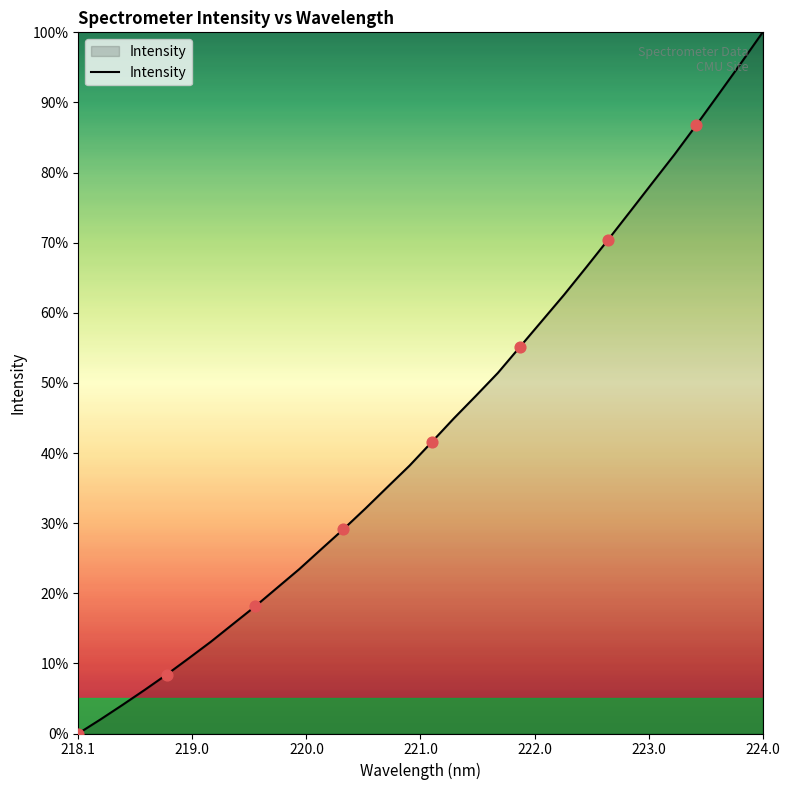

What is the maximum value shown in the chart?

100.0